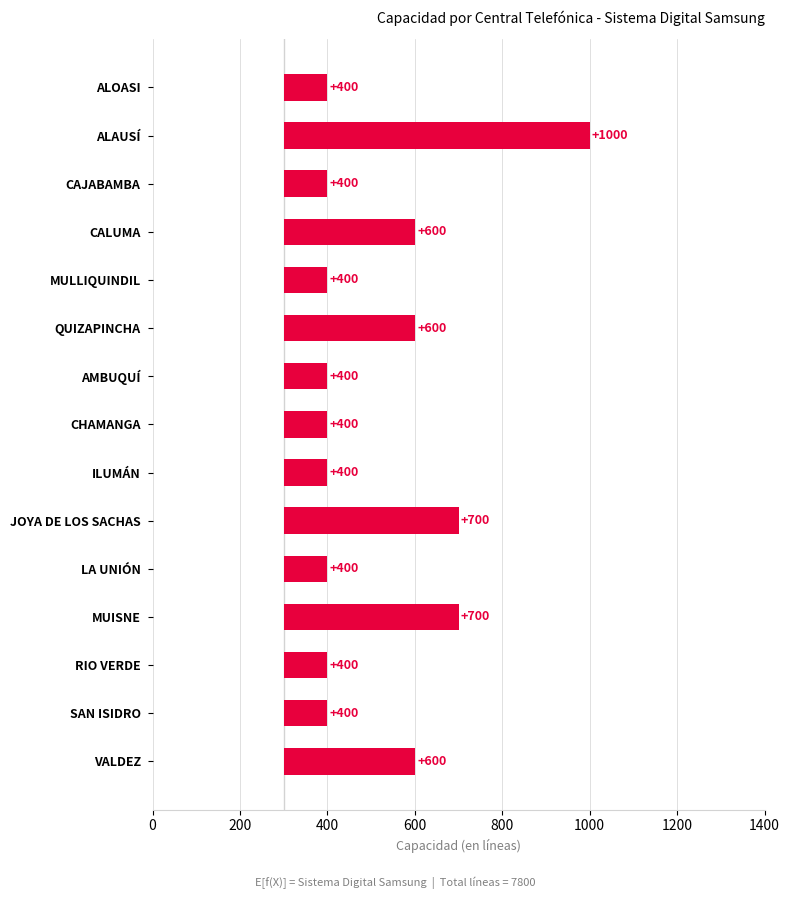

Are the bars horizontal?

Yes